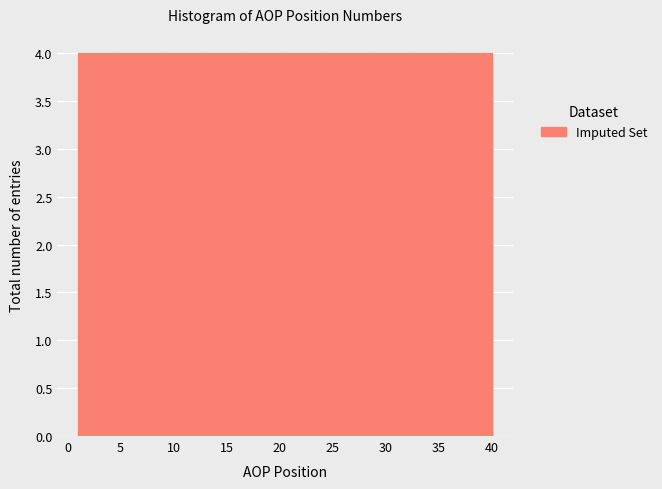

How tall is the bar that spans 36.1 to 40.0 on the x-axis? Neither the bar edges nor the heights are printed on the chart, so give them approximately, as read against the axes.

4